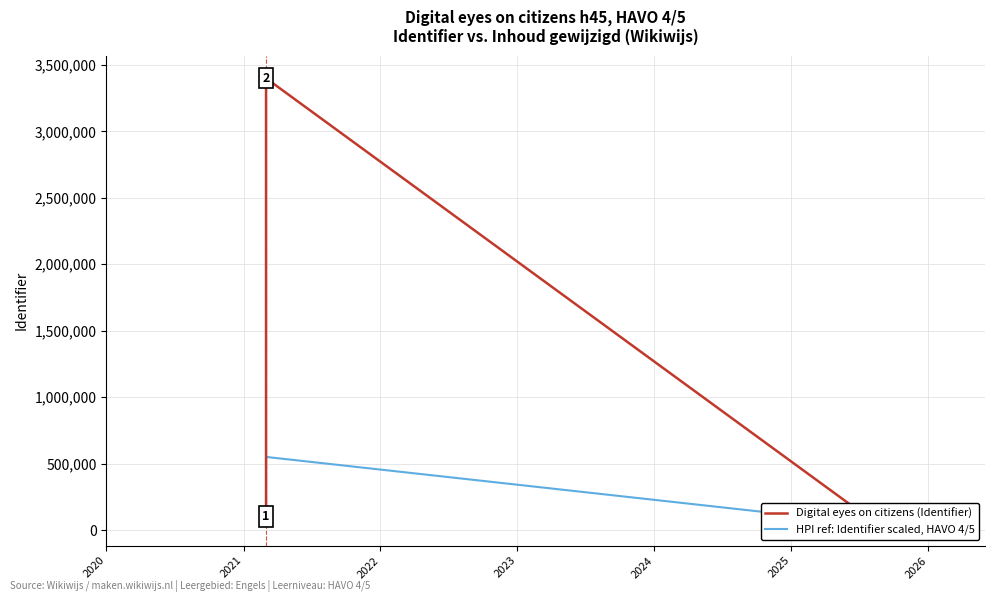

What is the value of the HPI ref: Identifier scaled, HAVO 4/5 point at the 6th from the left?

50001.4